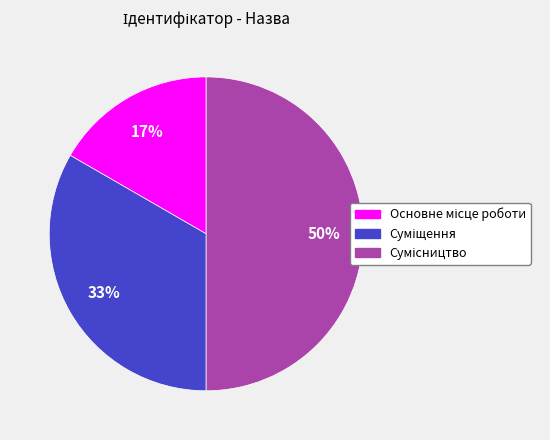

To the nearest percent, what is the difference between the largest and smallest slice percentages?

33%